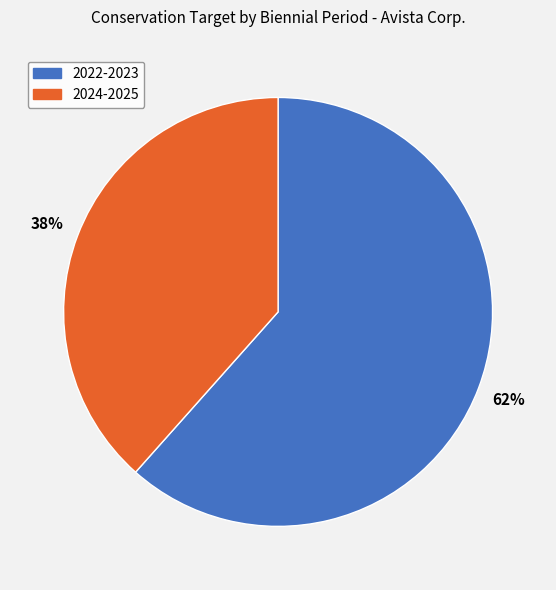

What percentage is the 2024-2025 slice, to the nearest percent?

38%